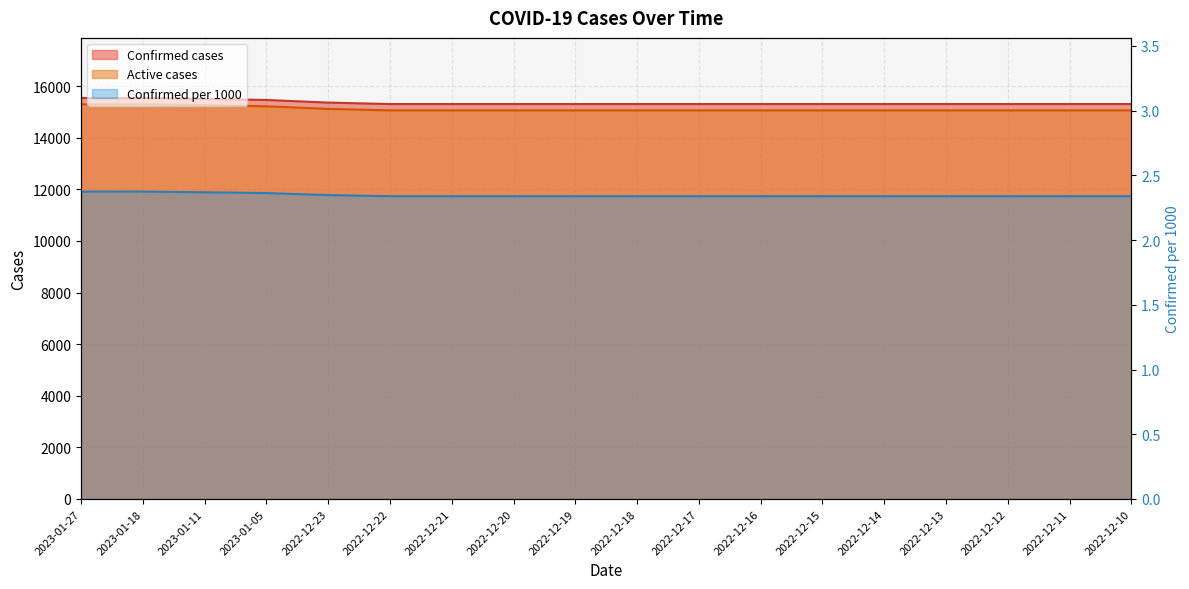

At 2022-12-13, list the series in order from smallest to largest.

Confirmed per 1000, Active cases, Confirmed cases